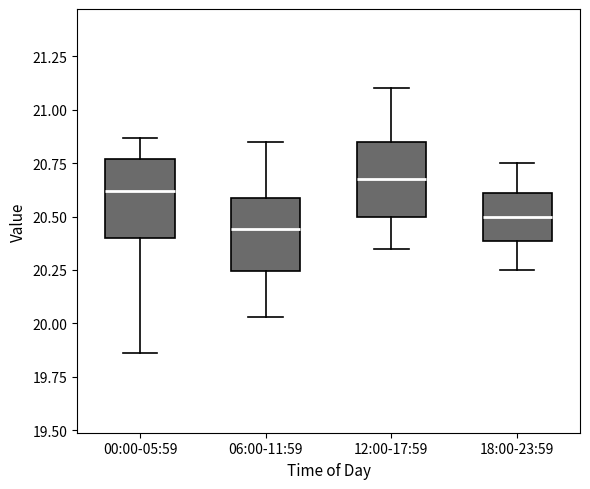

Reading left to right, read every box against the y-axis: the position of its median line, the range the box covers, and the ends of its whiskers. The values are not printed on the chart, so give them approximately, as read against the axis.

00:00-05:59: median 20.60, box 20.40 to 20.75, whiskers 19.85 to 20.85
06:00-11:59: median 20.45, box 20.25 to 20.60, whiskers 20.05 to 20.85
12:00-17:59: median 20.70, box 20.50 to 20.85, whiskers 20.35 to 21.10
18:00-23:59: median 20.50, box 20.40 to 20.60, whiskers 20.25 to 20.75